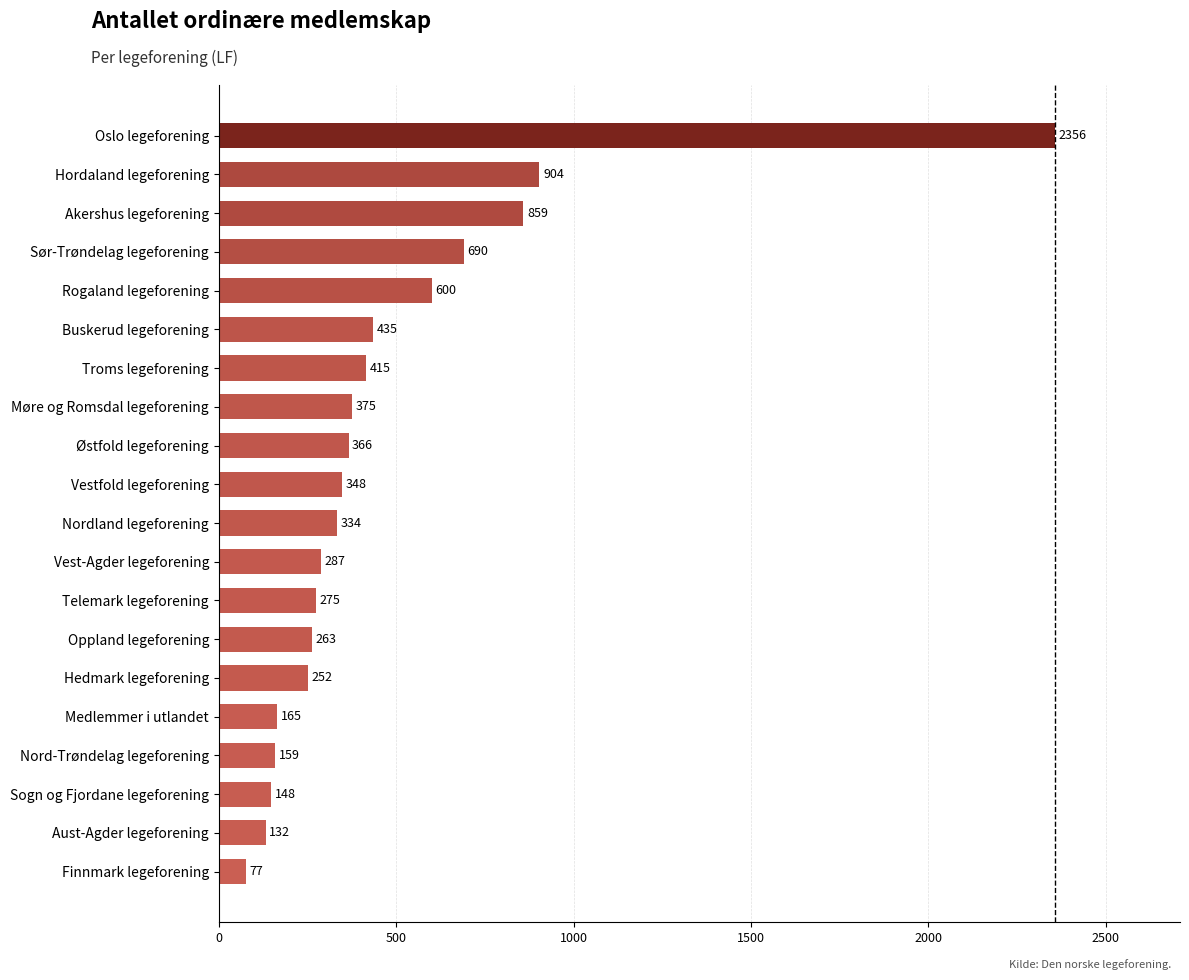

At which label is the value closest to 1216?

Hordaland legeforening